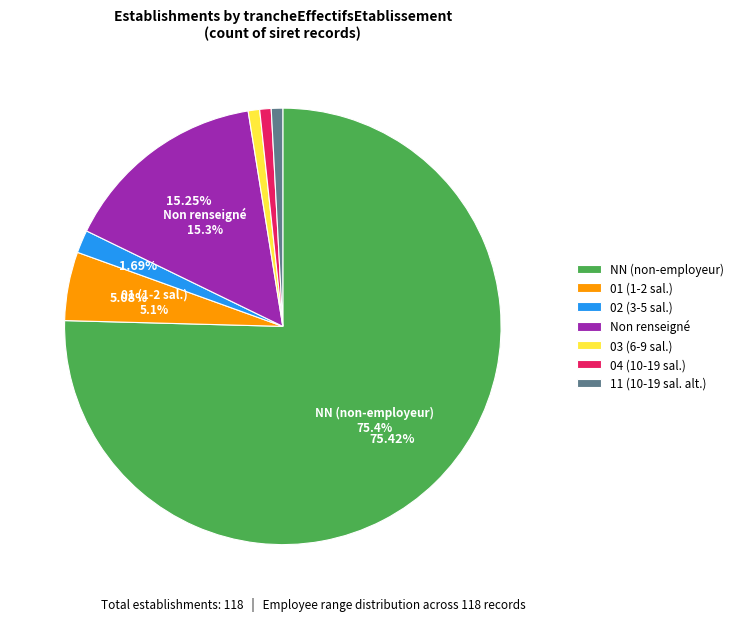

What is the ratio of the value at 11 (10-19 sal. alt.) to the value at 04 (10-19 sal.)?

1.0